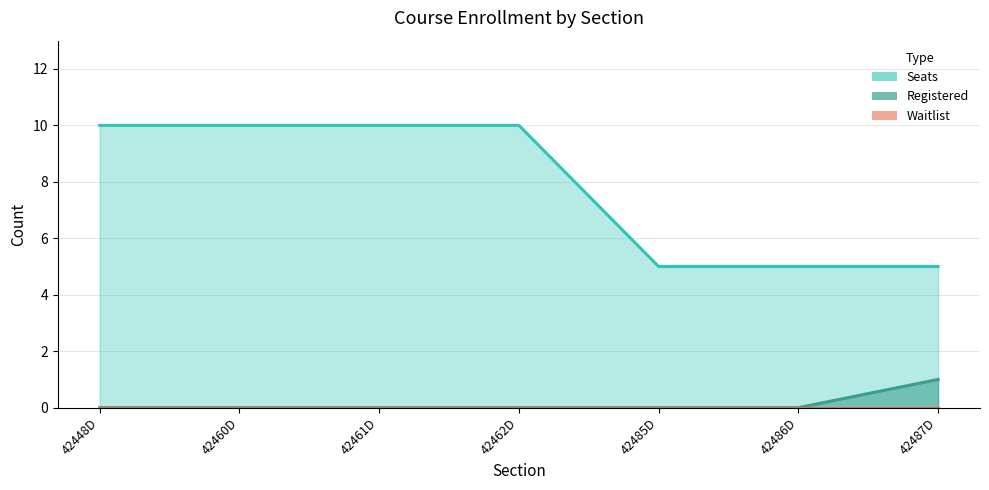

The value of Seats at 42461D is 10. True or false?

True